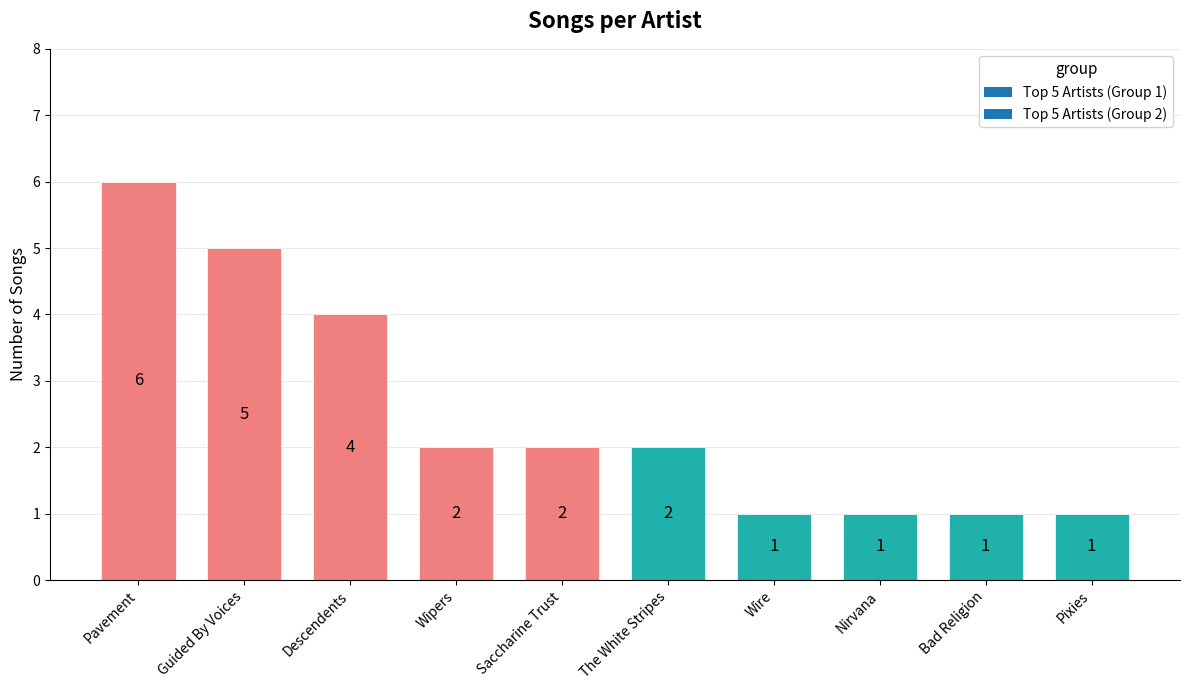

What is the difference between the values at Guided By Voices and Pixies?

4